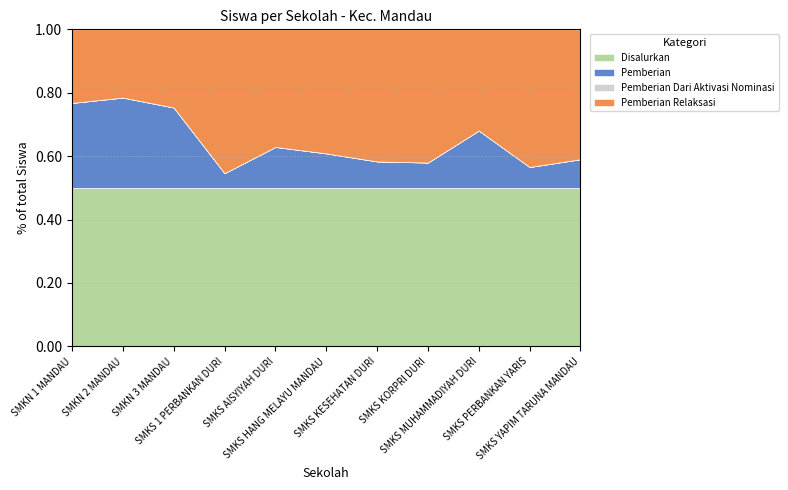

True or false: Pemberian and Disalurkan intersect in this chart.

False